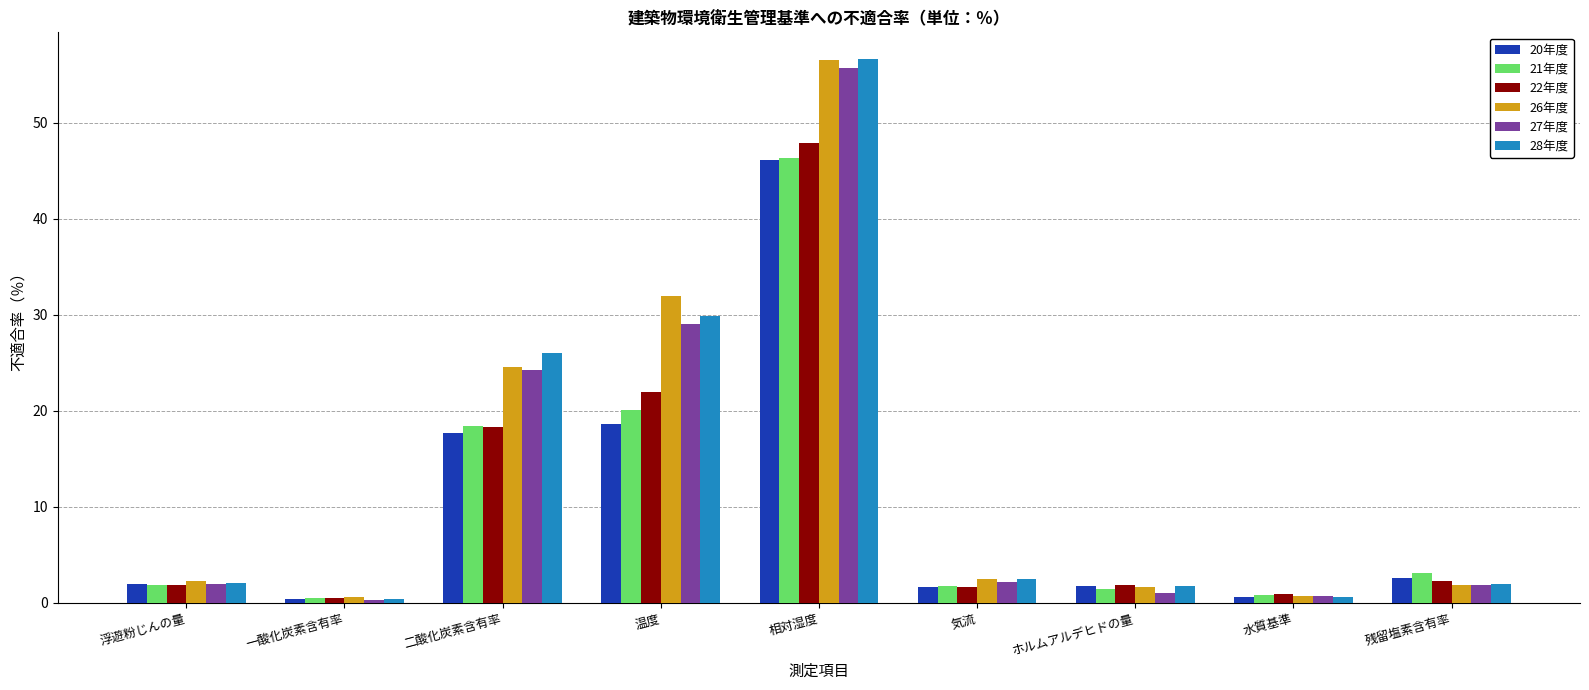

Which category has the highest value in the 21年度 series?

相対湿度